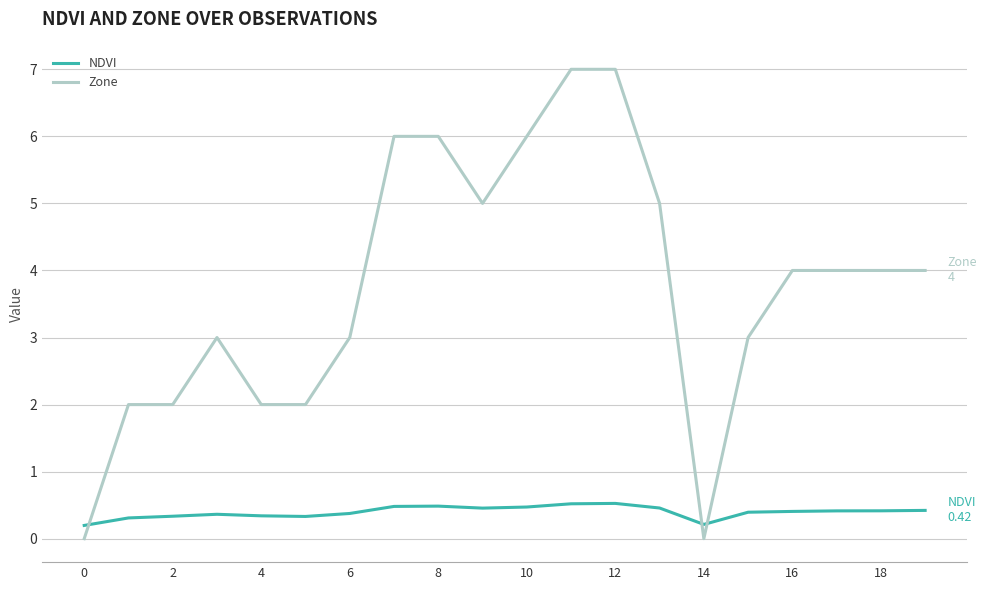

How many intersections are there between Zone and NDVI?

3